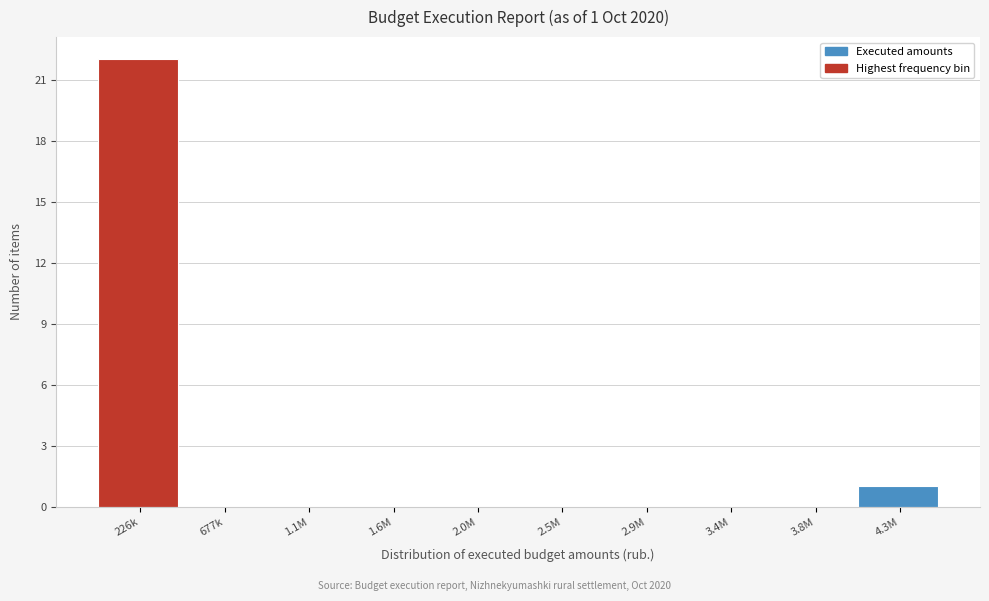

Reading left to right, extract all data points from this chart.

226k=22	677k=0	1.1M=0	1.6M=0	2.0M=0	2.5M=0	2.9M=0	3.4M=0	3.8M=0	4.3M=1